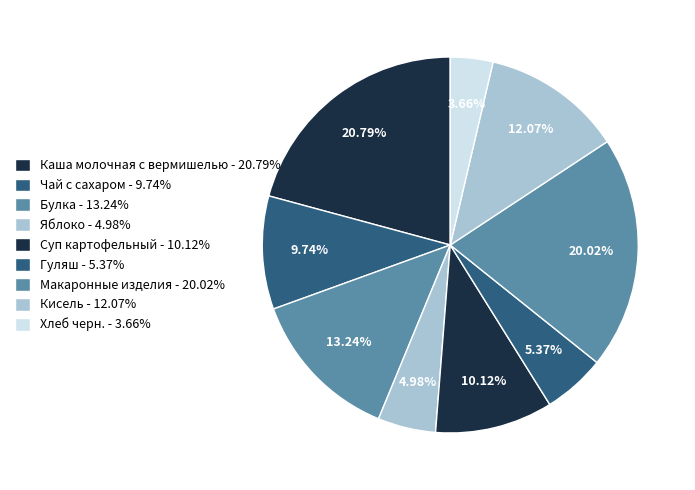

What percentage is the Яблоко slice, to the nearest percent?

5%